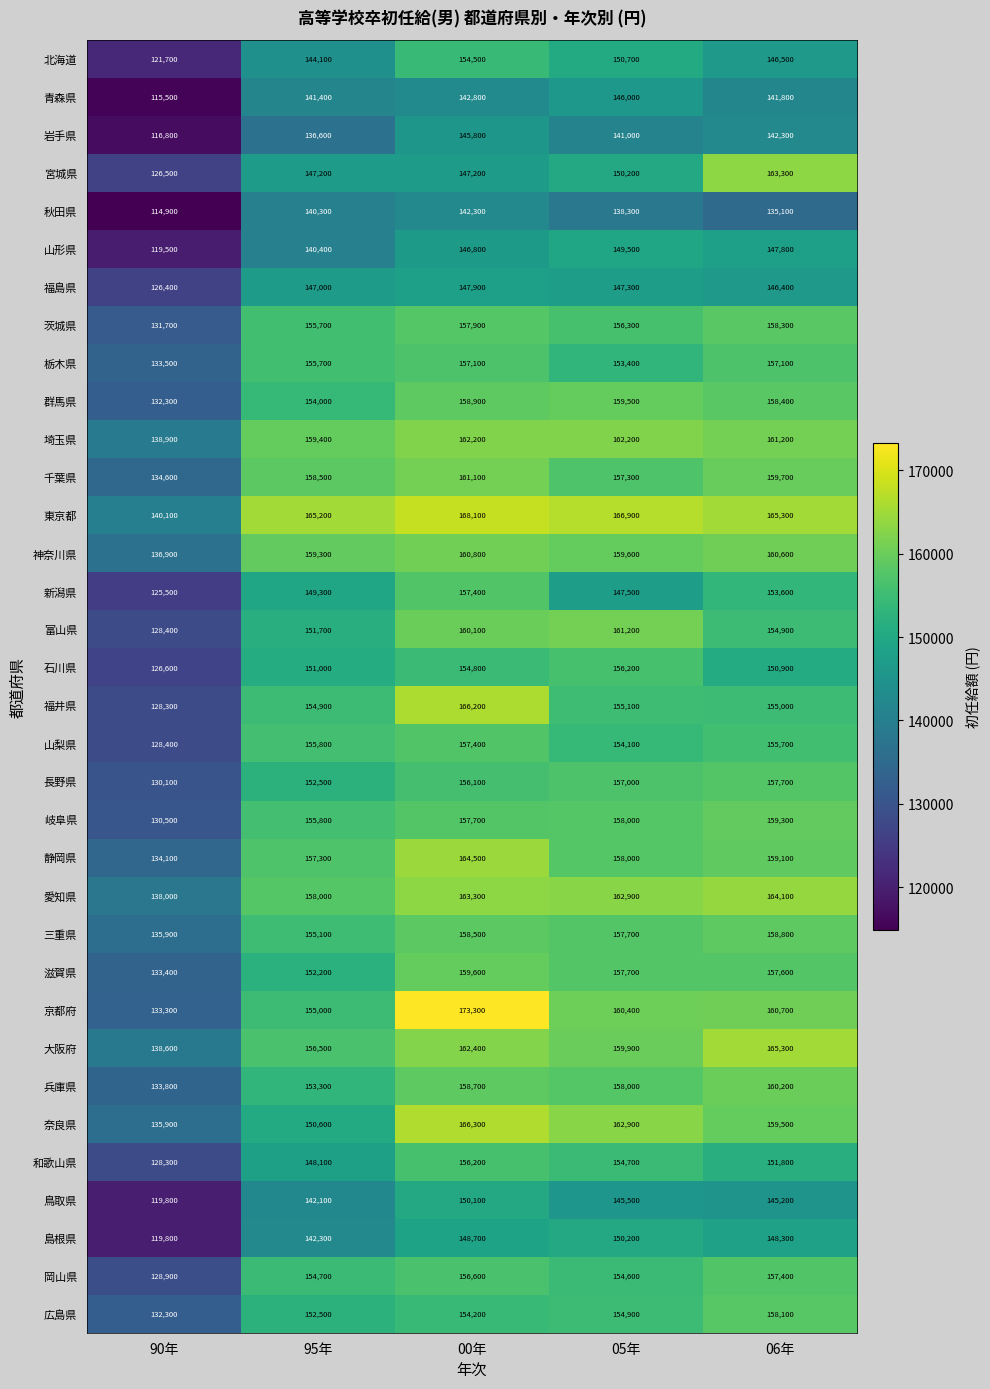

What is the average value of the 兵庫県 series?

152800